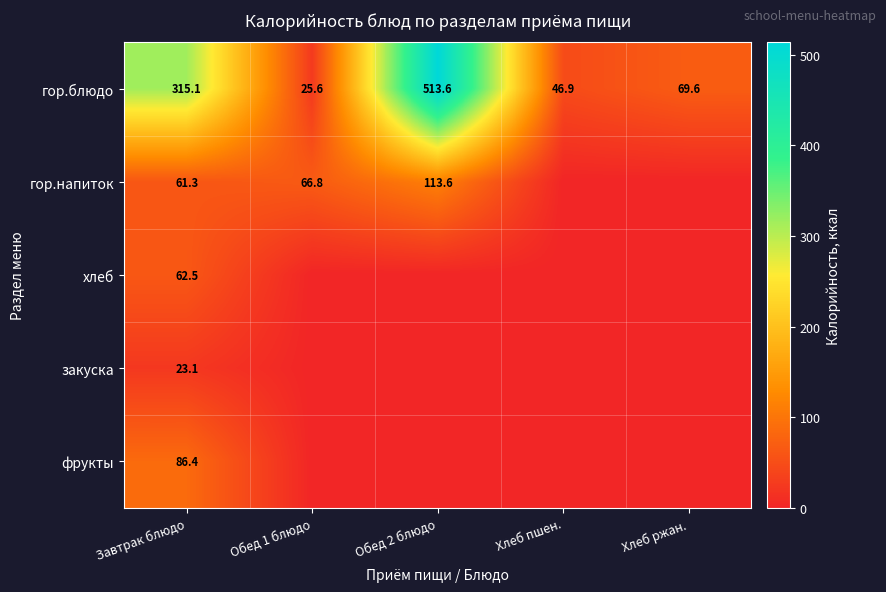

What is the difference between the second highest and second lowest values in the гор.блюдо series?

268.2